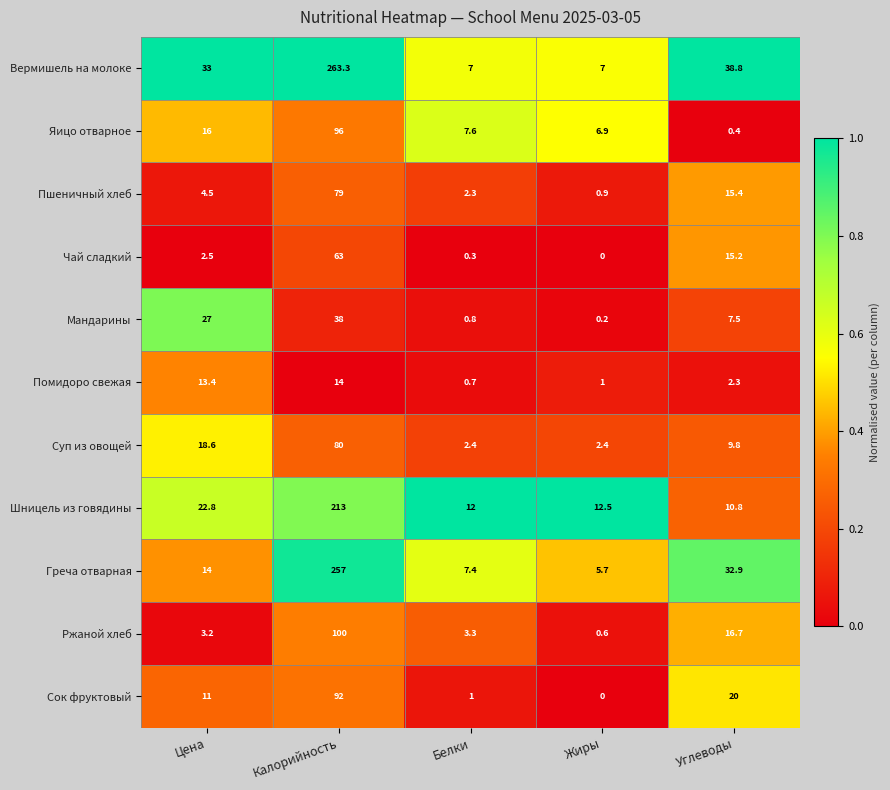

What is the difference between the Пшеничный хлеб values at Цена and Калорийность?

74.5